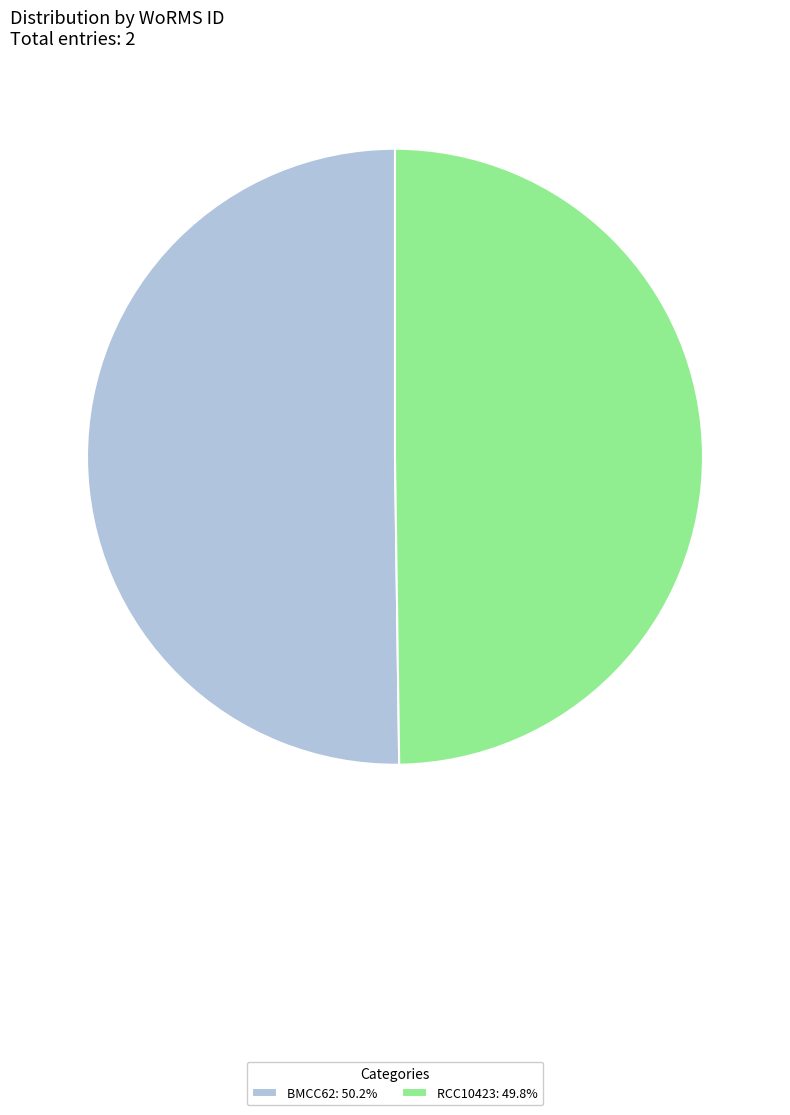

Combined, do RCC10423: 49.8% and BMCC62: 50.2% account for over 50%?

Yes